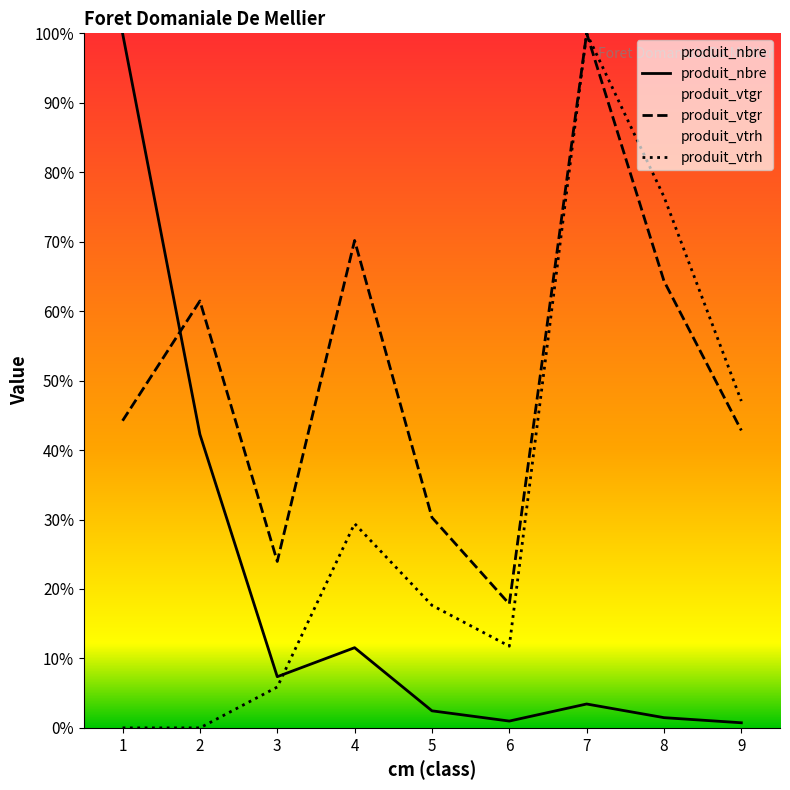

What is the spread (max minus min) of values at 6?

16.9